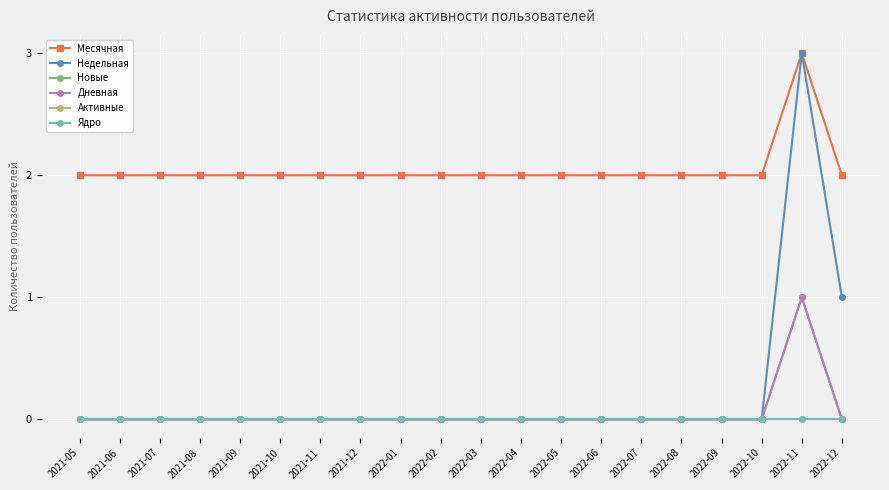

True or false: Активные and Месячная cross at least once.

False